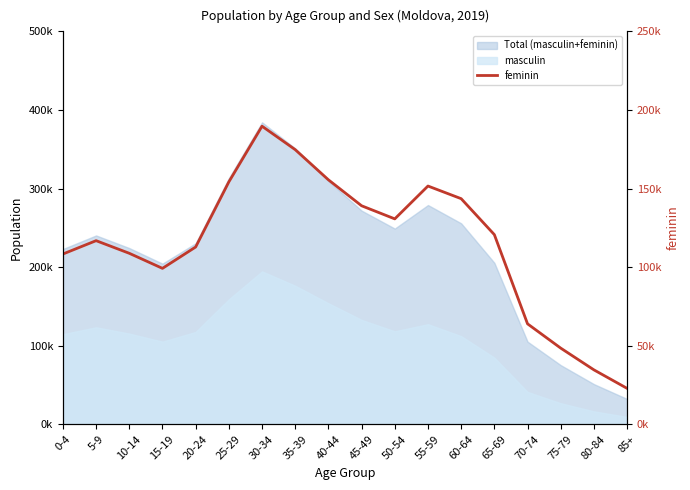

What is the label of the 2nd point from the right?

80-84